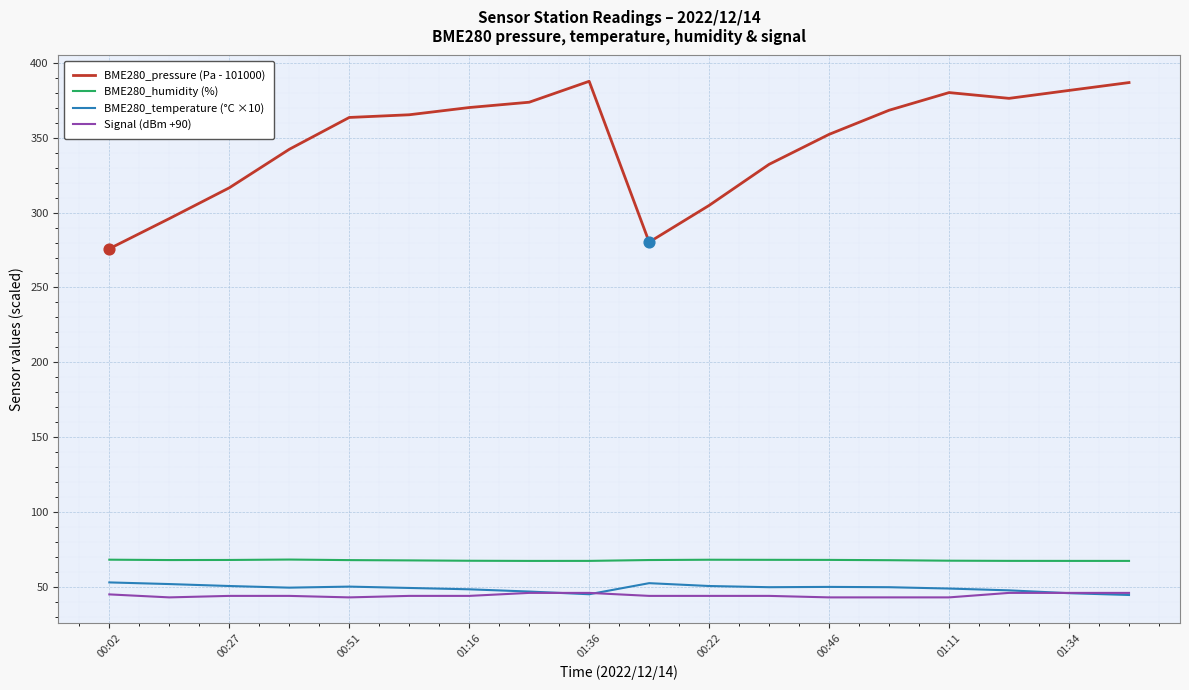

Which series has the widest spread of values?

BME280_pressure (Pa - 101000)